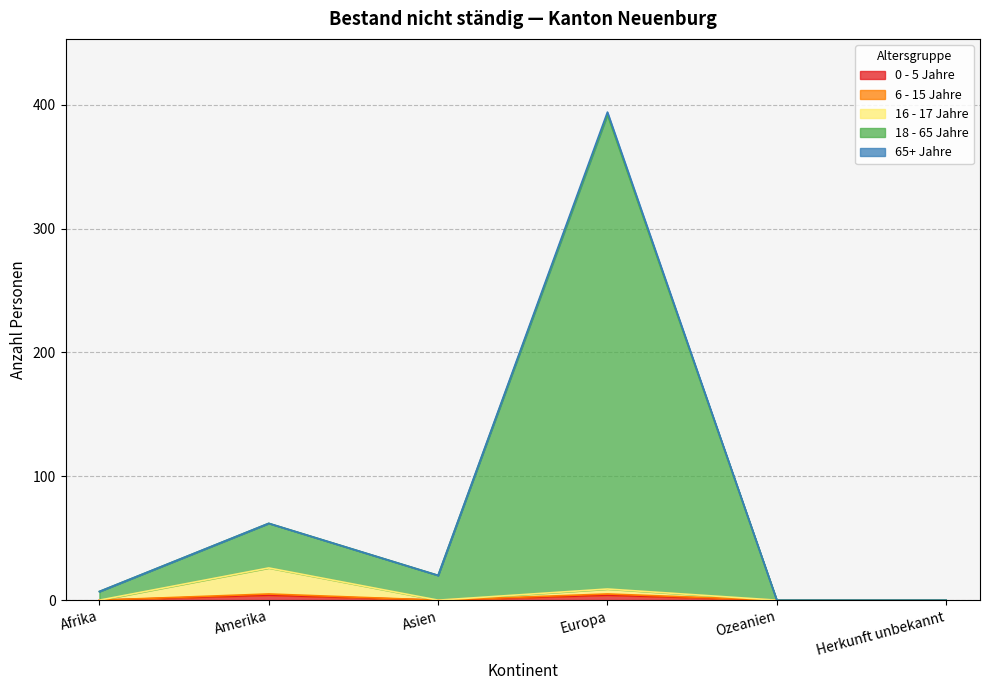

Where is the first local maximum for 18 - 65 Jahre Total?

Amerika